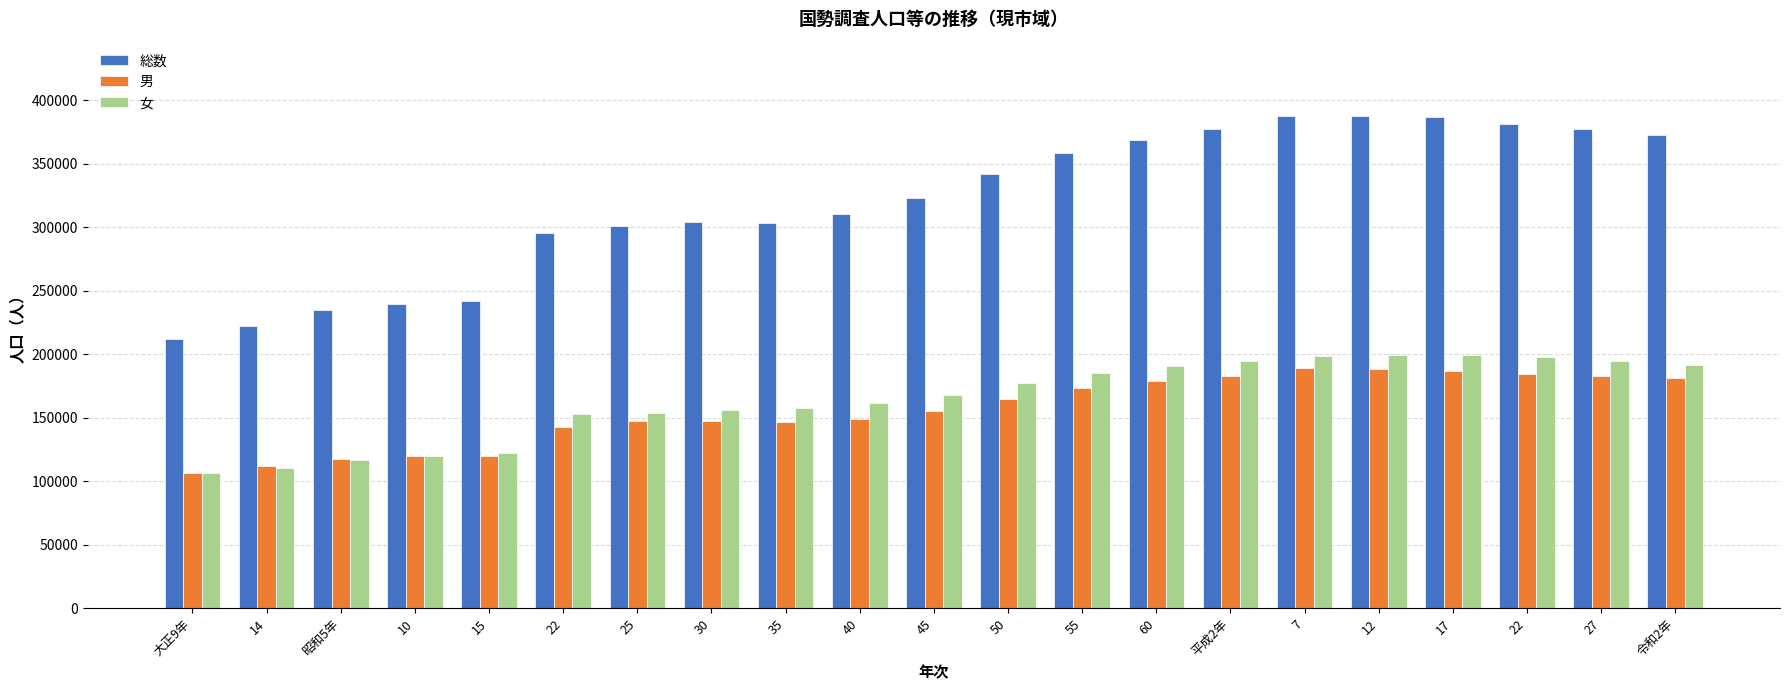

What is the approximate value of 男 at 40, to the nearest 10?

148840